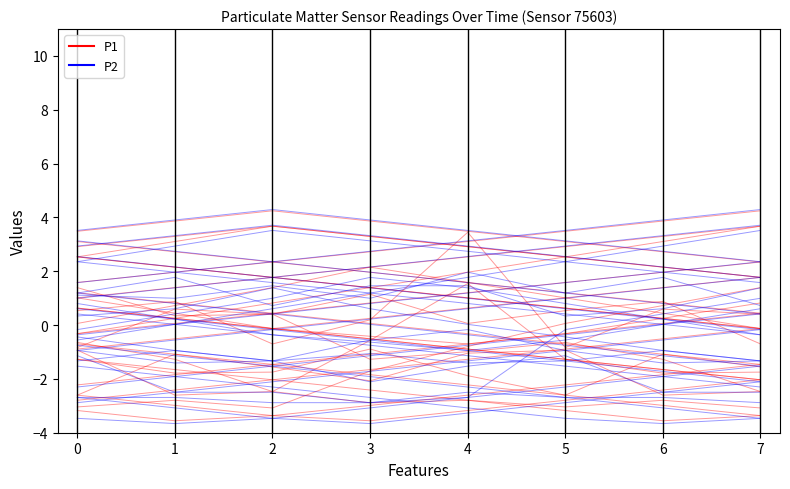

What are all the series names shown in the legend?

P1, P2